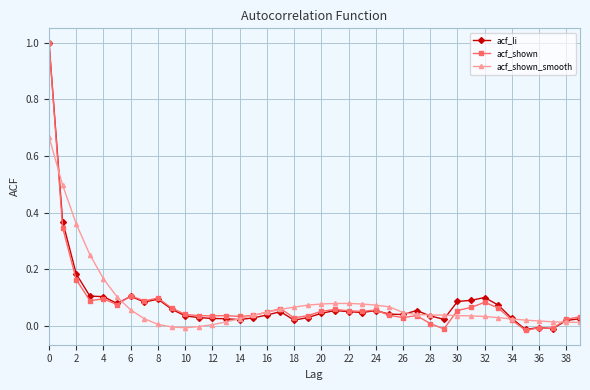

What is the maximum value for acf_shown?

1.0